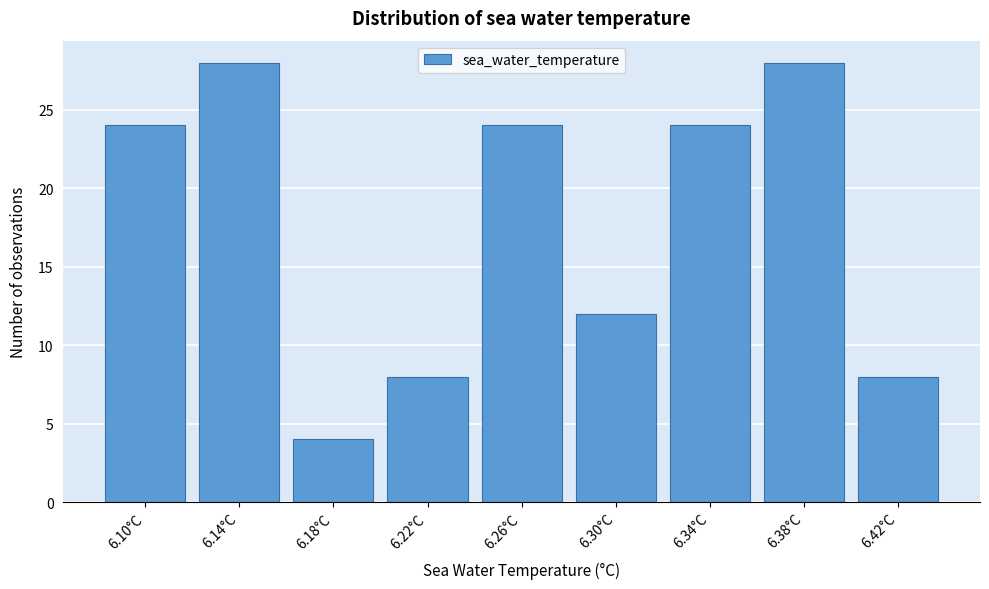

Reading left to right, what are all the values shown in this chart?

24	28	4	8	24	12	24	28	8